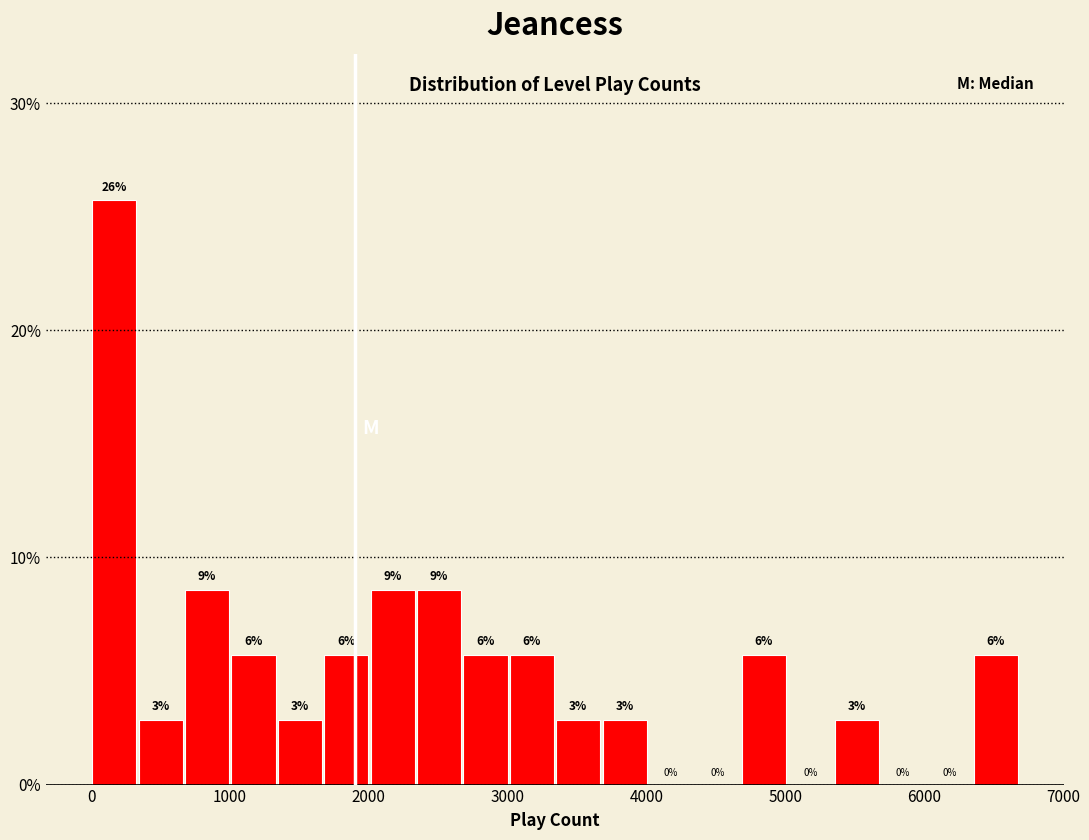

Read against the x-axis, roughly where is the centre of the tallest bar?

200